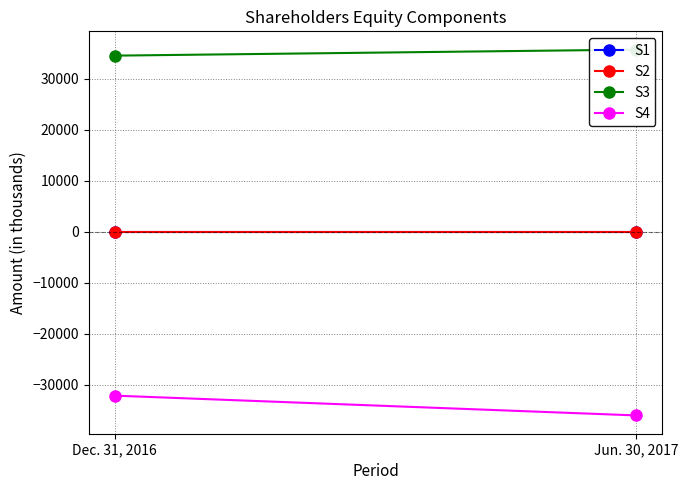

True or false: S1 has a value of 0 at Jun. 30, 2017.

False